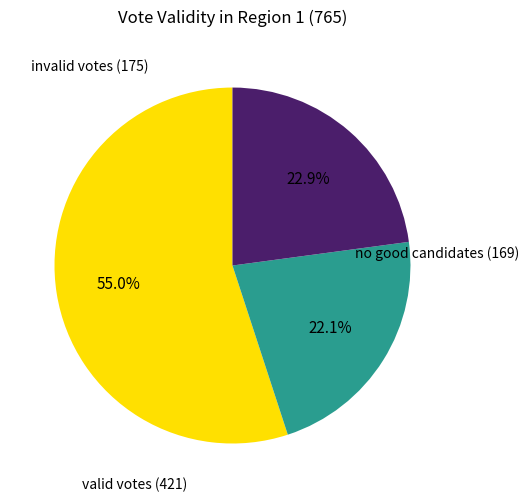

Is there a majority slice in this chart?

Yes